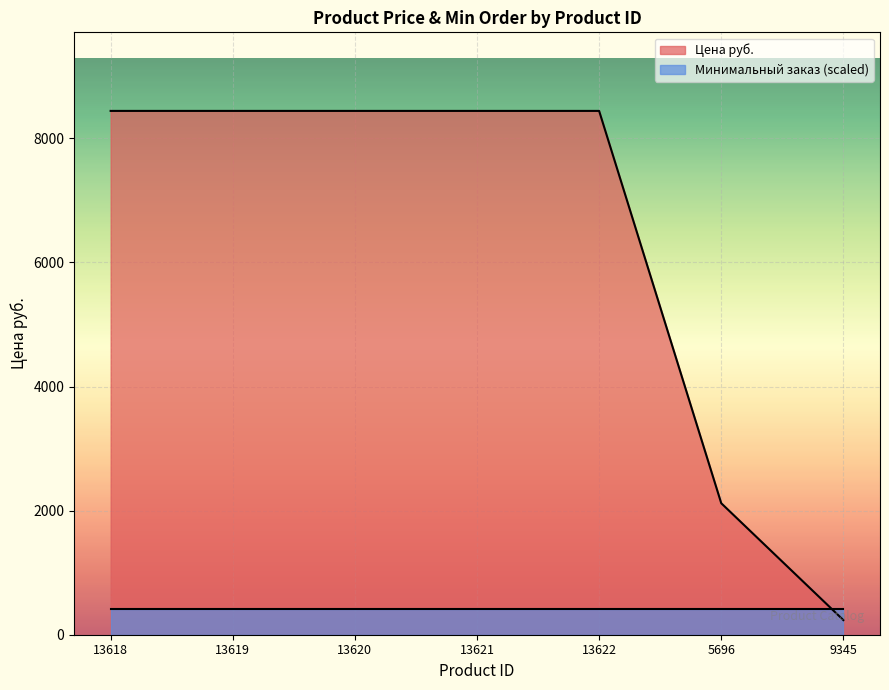

True or false: the data shows 650.1 at 5696.

False